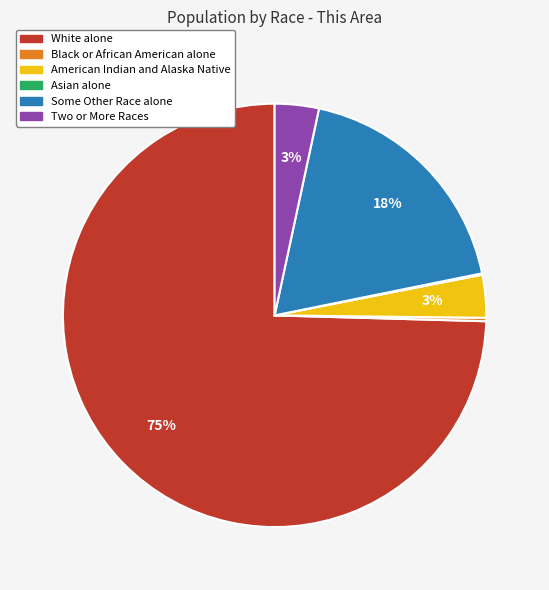

To the nearest percent, what is the average slice percentage?

17%